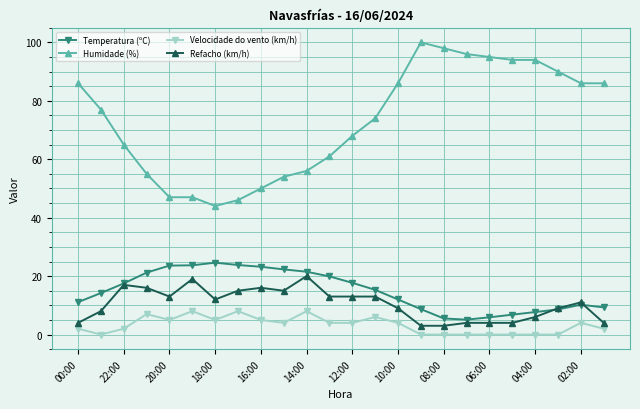

Which series has the largest range (max minus min)?

Humidade (%)